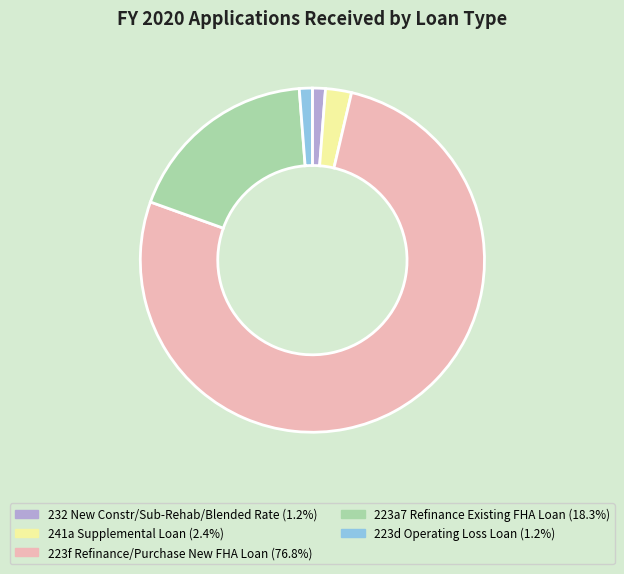

Does any single category account for the majority?

Yes